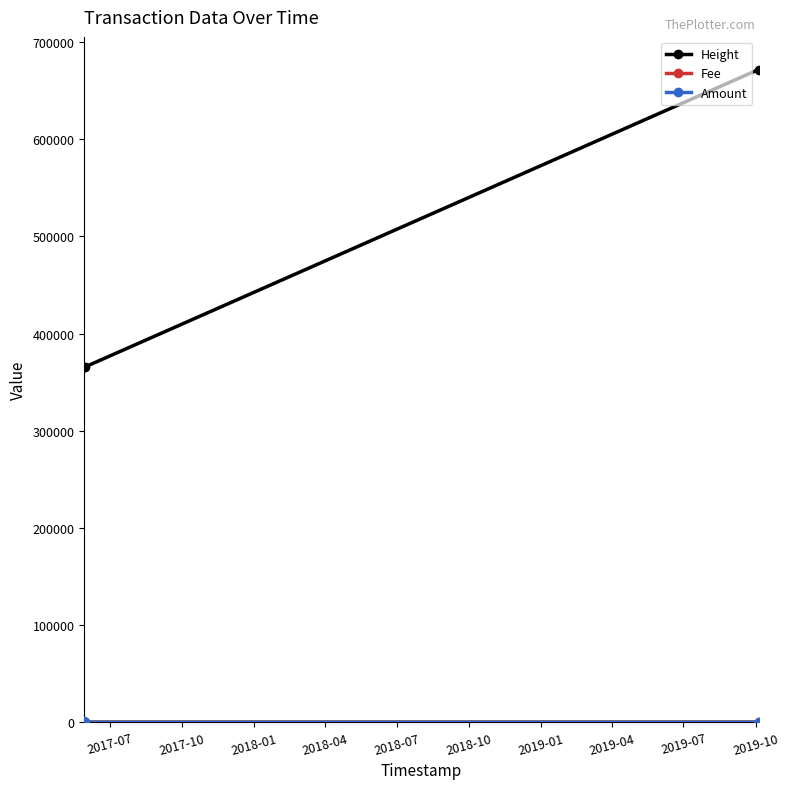

What is the lowest value of the Height series?

365331.0